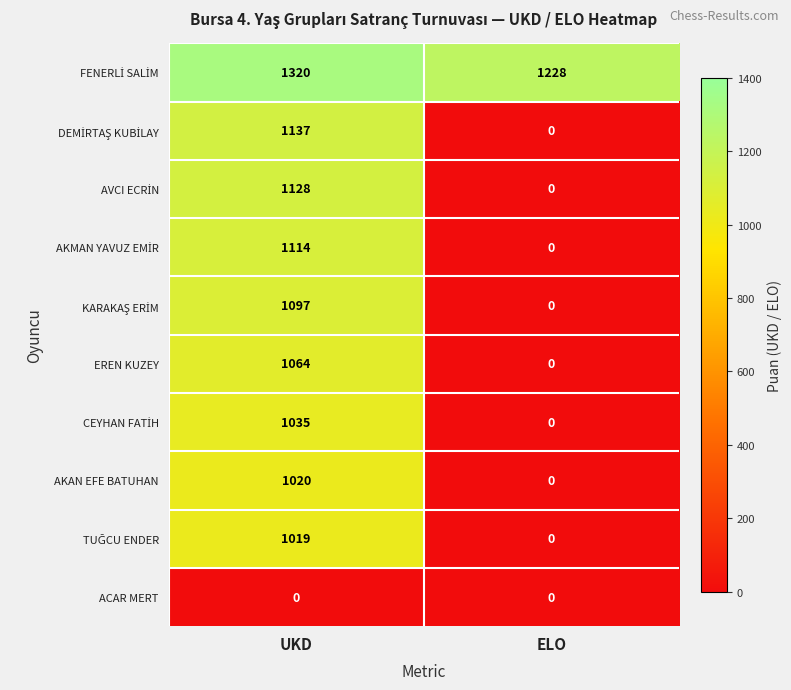

What is the maximum value for AKAN EFE BATUHAN?

1020